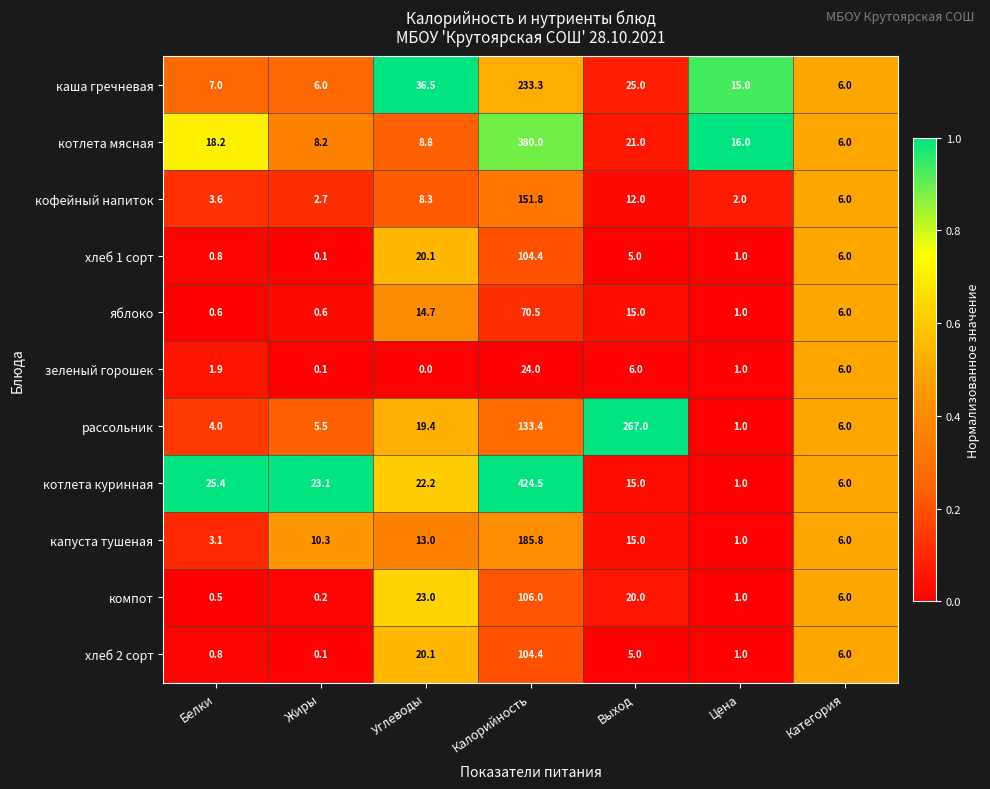

What is the difference between the highest and lowest values at Углеводы?

36.5